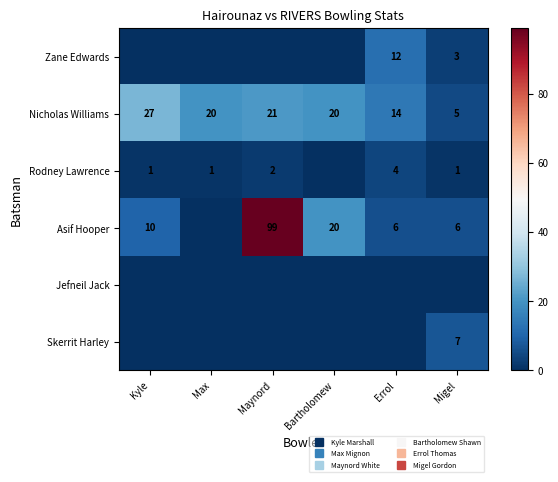

Is it true that Zane Edwards equals 0 at Max?

True